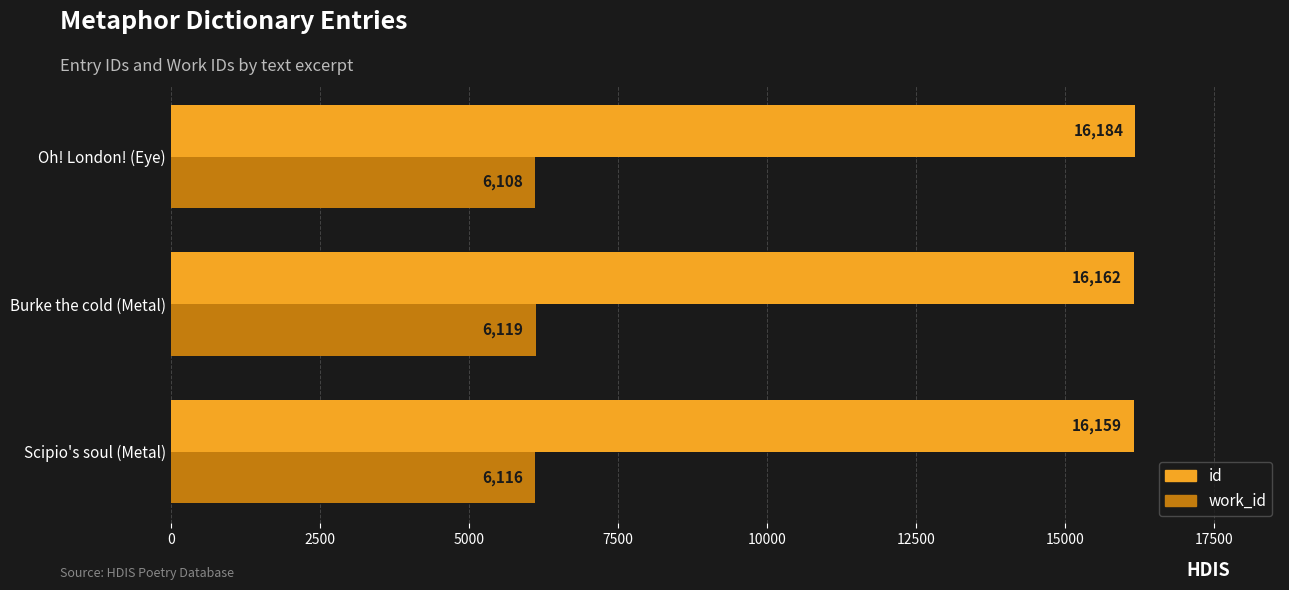

What is the average value of the work_id series?

6114